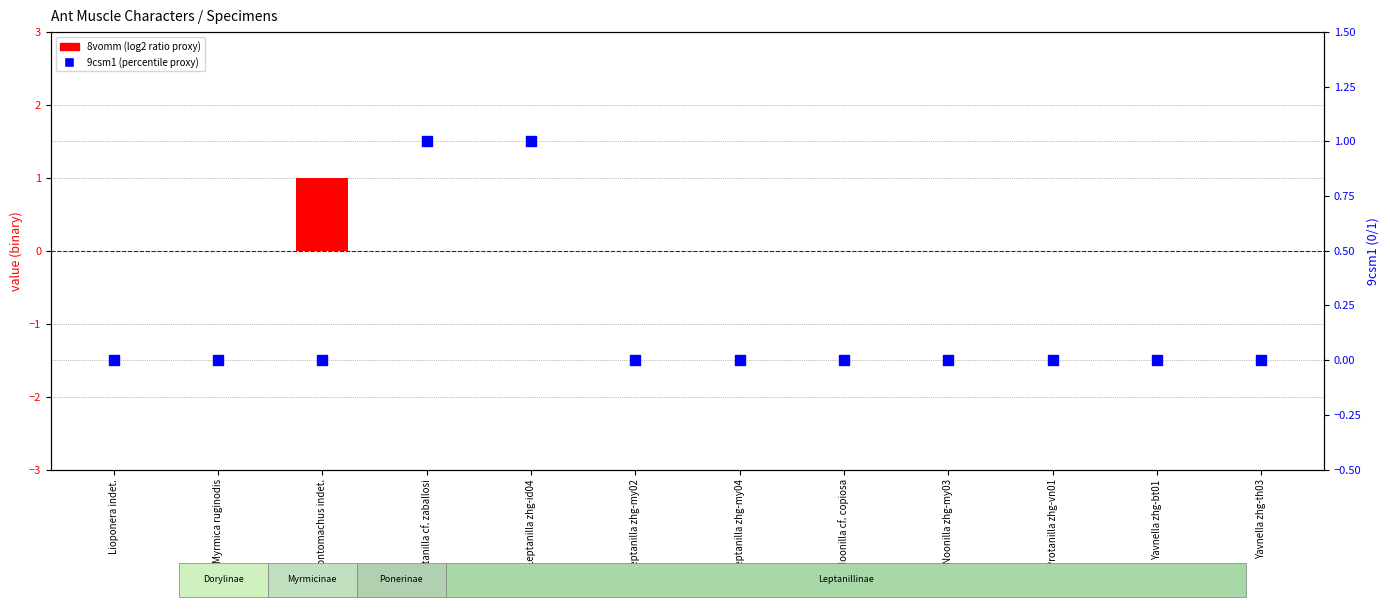

Which series has the largest total across all categories?

9csm1 value